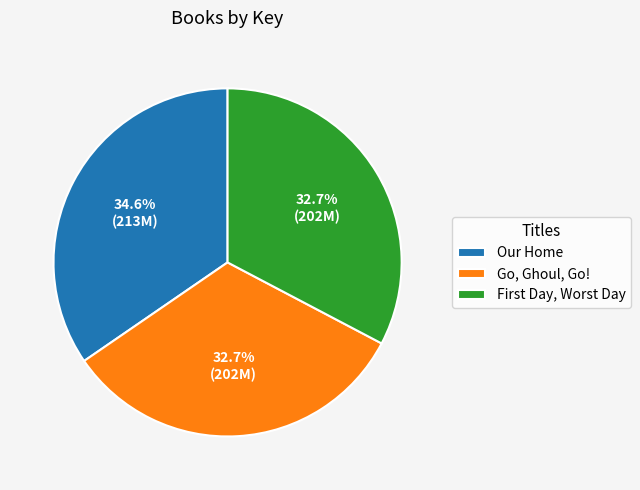

Which has a higher value, Our Home or Go, Ghoul, Go!?

Our Home